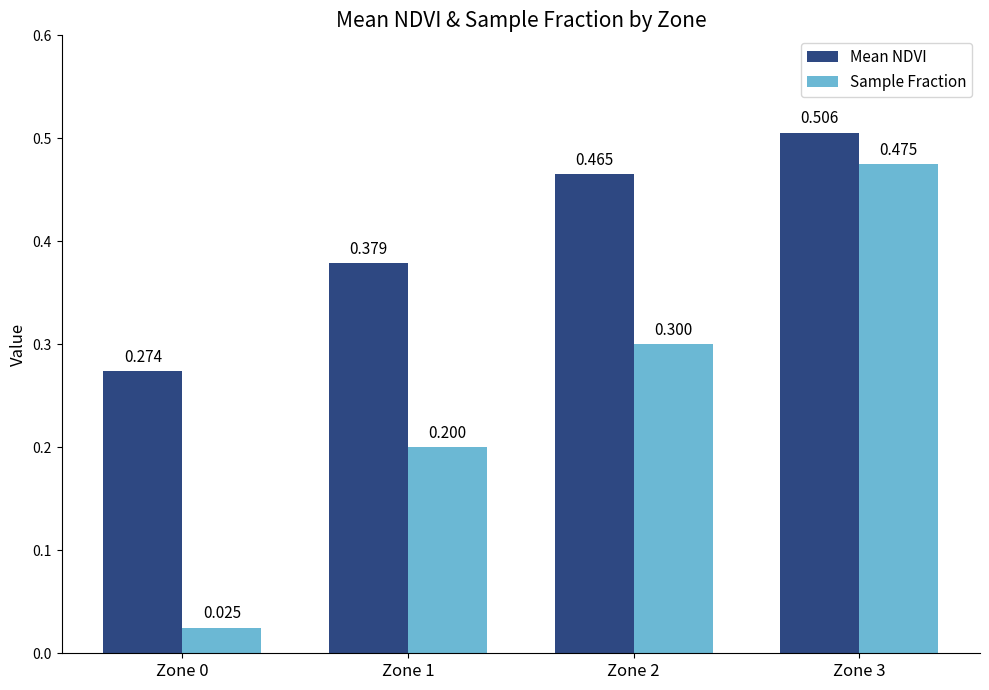

Between Zone 0 and Zone 2, which series saw the biggest shift?

Sample Fraction